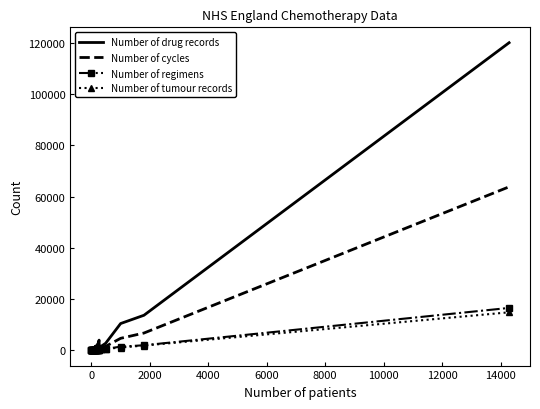

Which series has the largest total across all categories?

Number of drug records